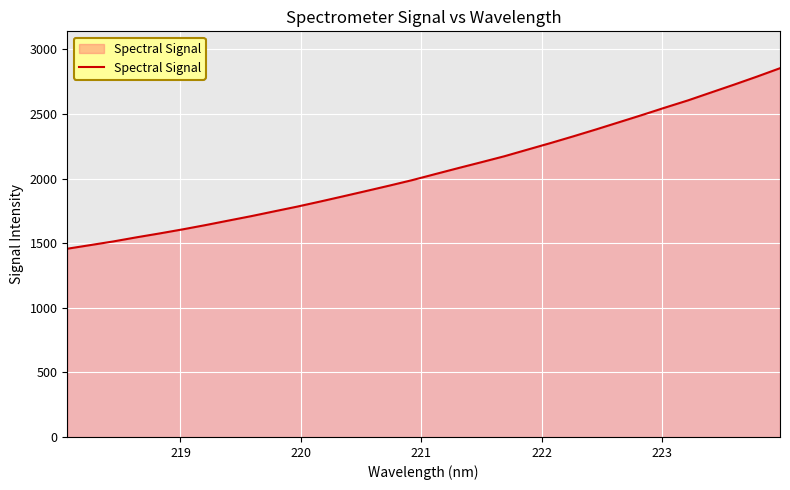

What is the greatest value displayed?

2854.2